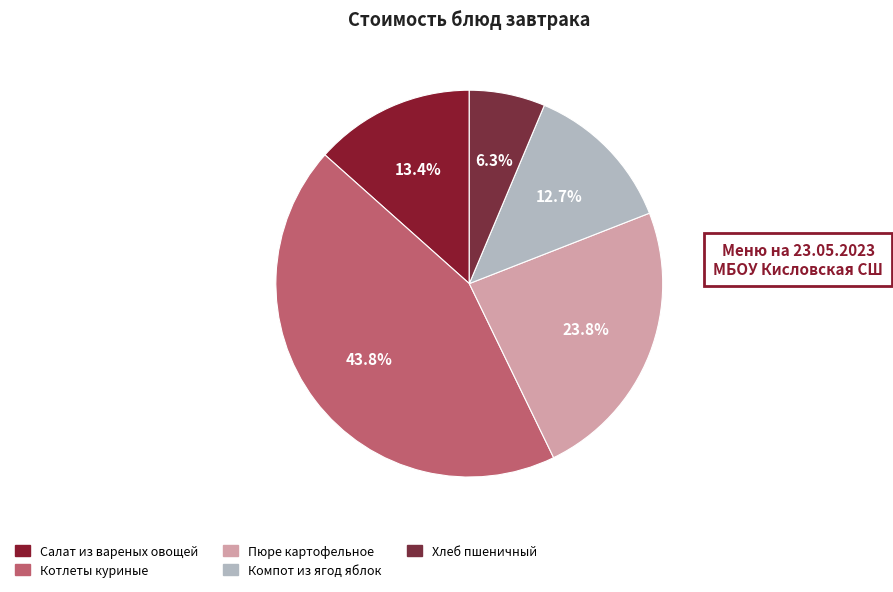

To the nearest percent, what percentage of the pie is Компот из ягод яблок?

13%